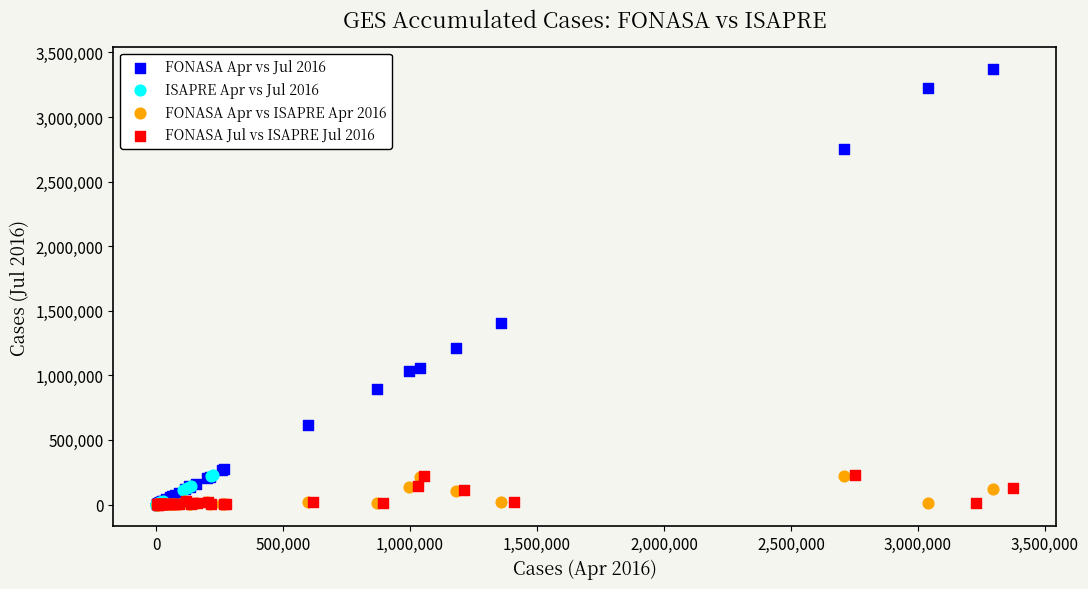

Which series reaches the maximum Y coordinate?

FONASA Apr vs Jul 2016